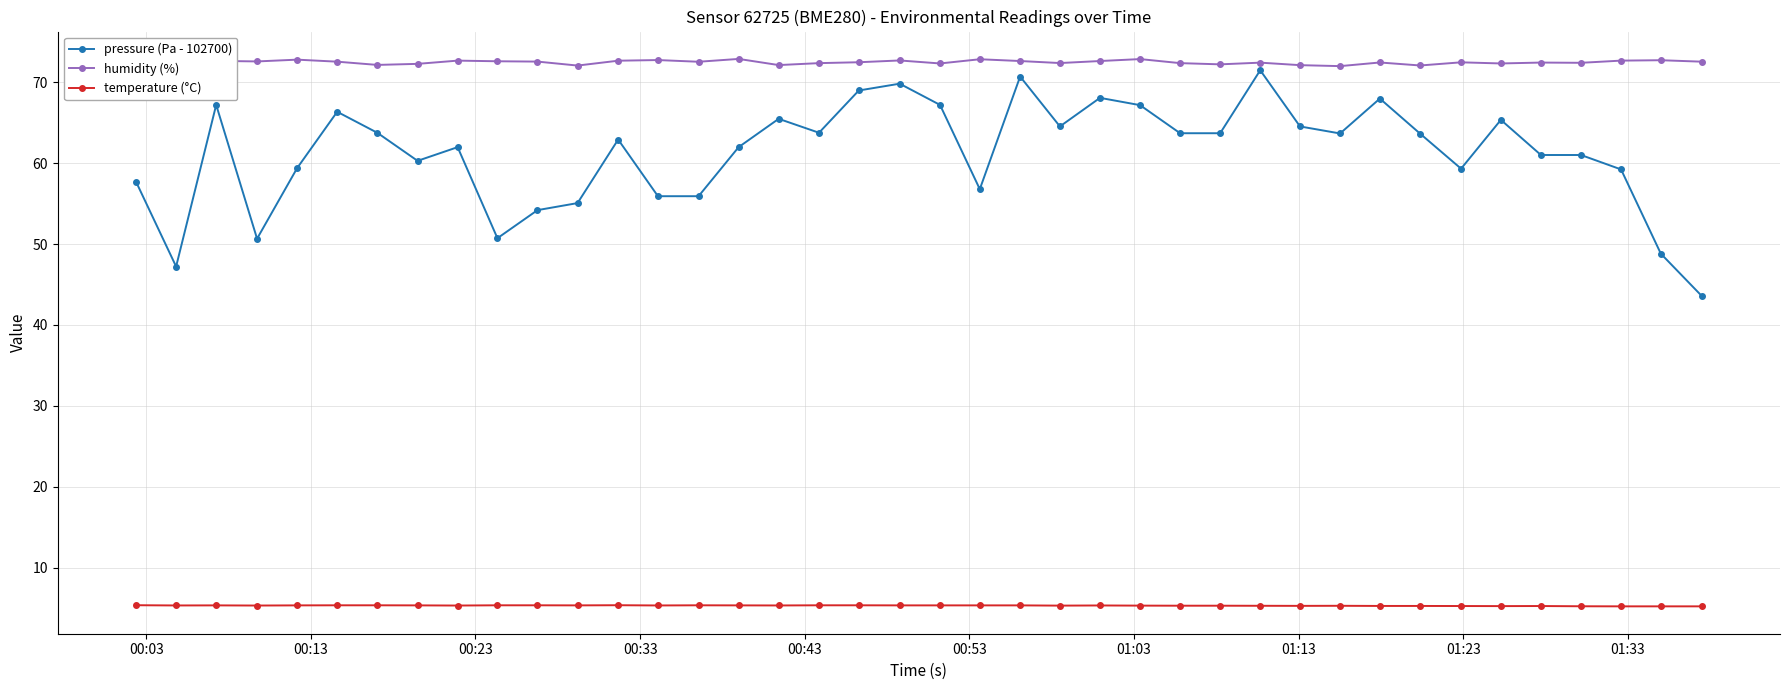

Which series has the largest range (max minus min)?

pressure (Pa - 102700)